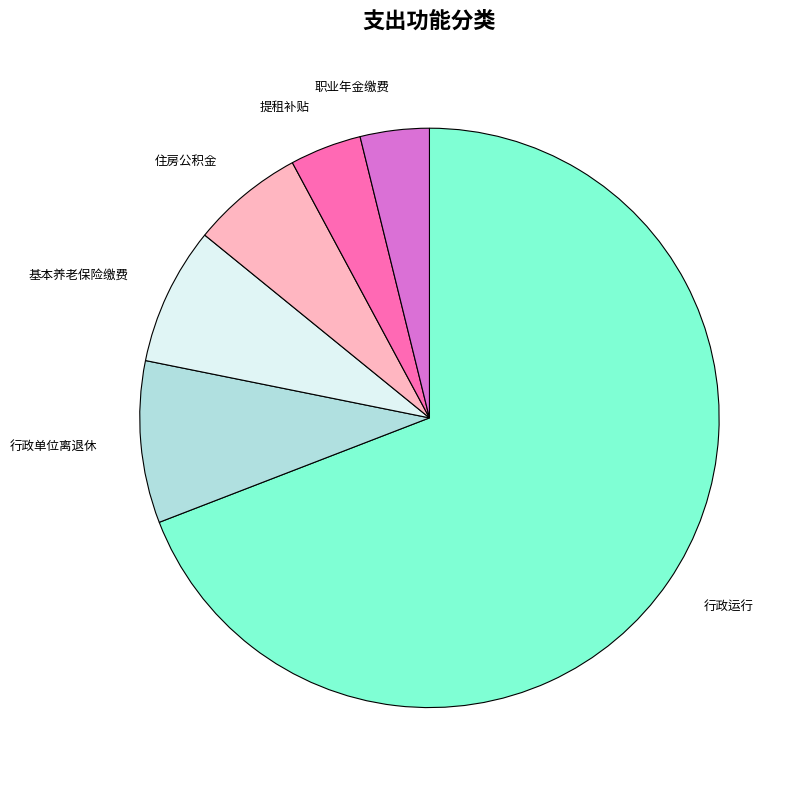

Do 基本养老保险缴费 and 住房公积金 together represent more than half of the pie?

No